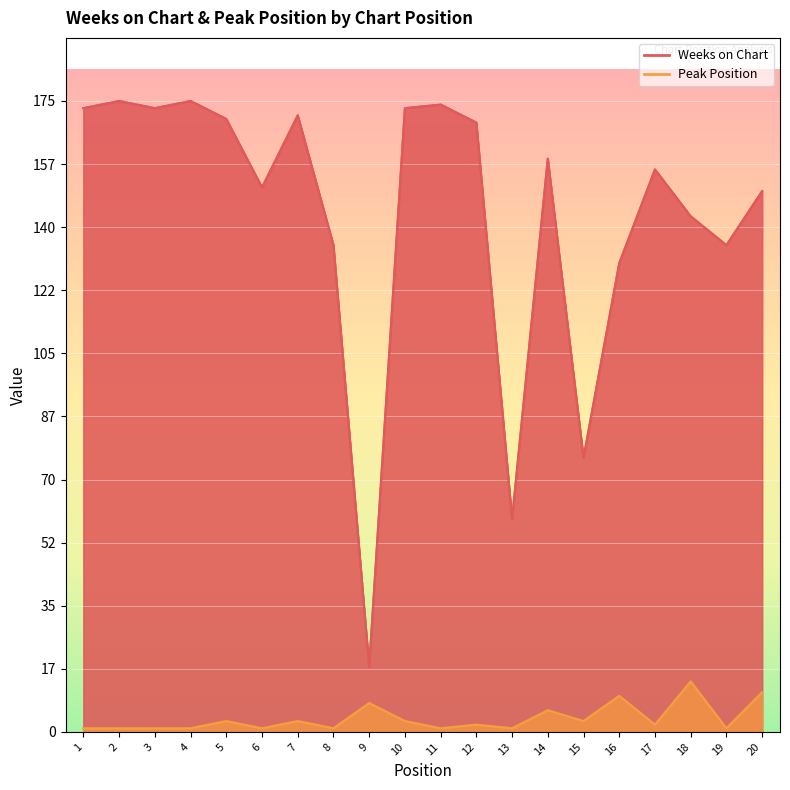

At which category does Weeks on Chart reach its first local peak?

2